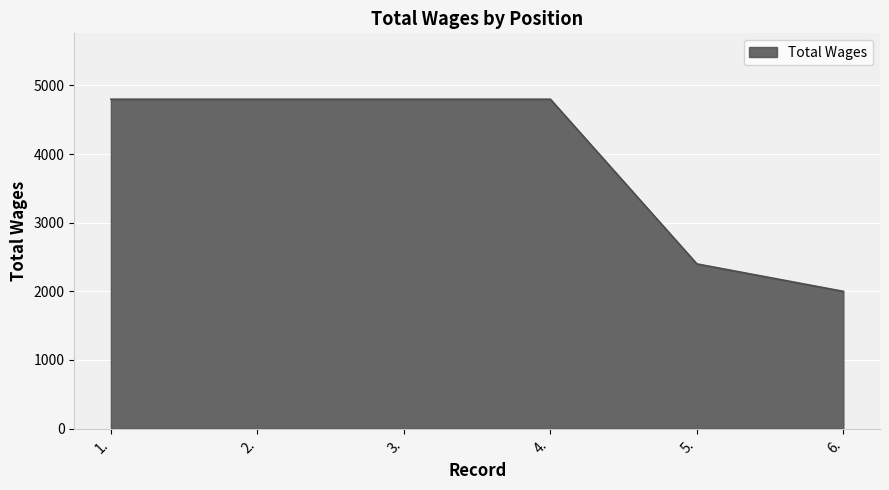

Reading left to right, what are all the values shown in this chart?

1.=4800	2.=4800	3.=4800	4.=4800	5.=2400	6.=2000